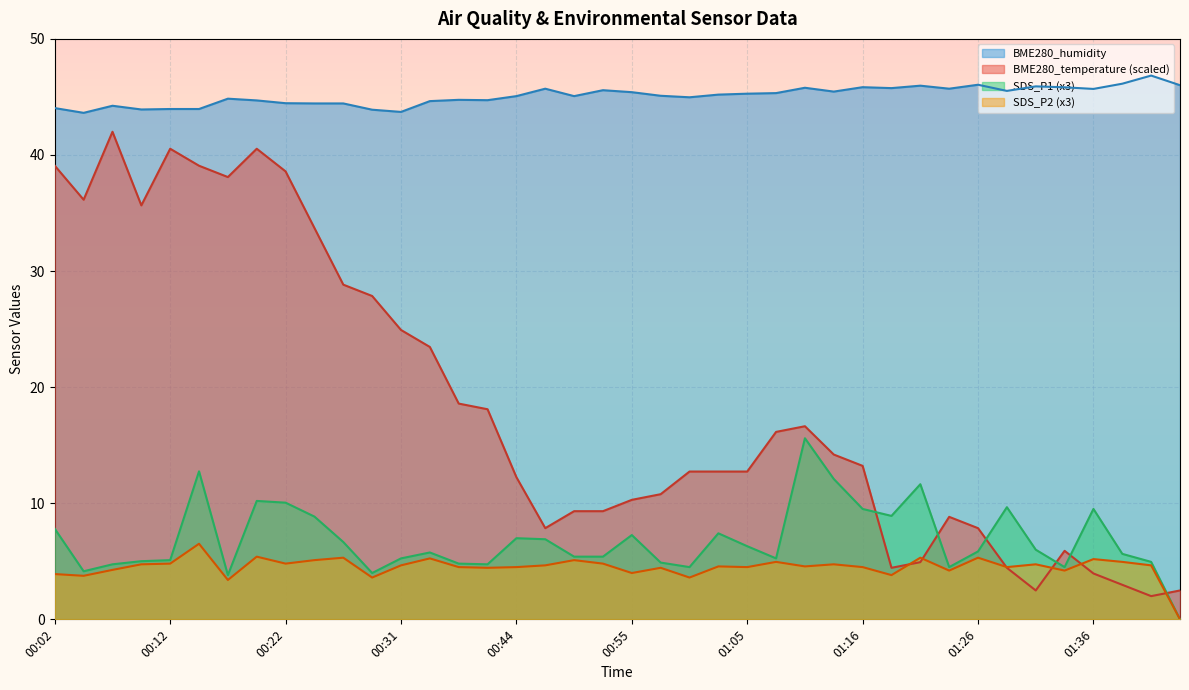

Is the value of BME280_temperature at 01:13 greater than the value of BME280_humidity at 01:44?

No